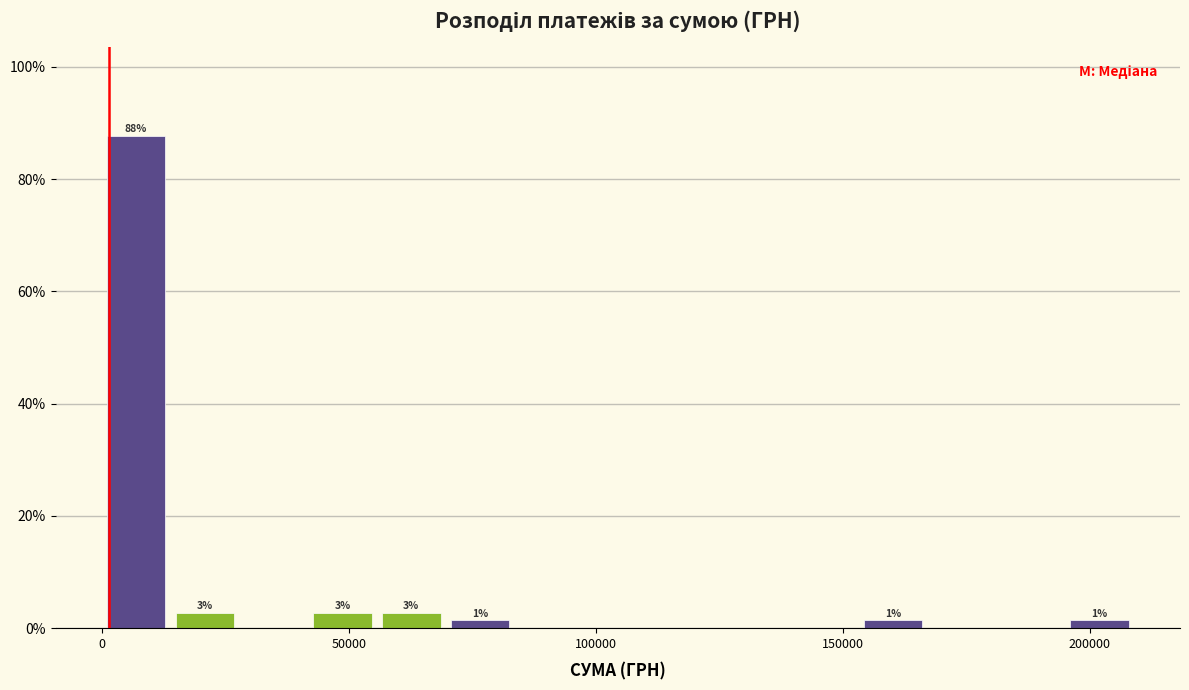

Read against the x-axis, roughly where is the centre of the tallest bar?

5000